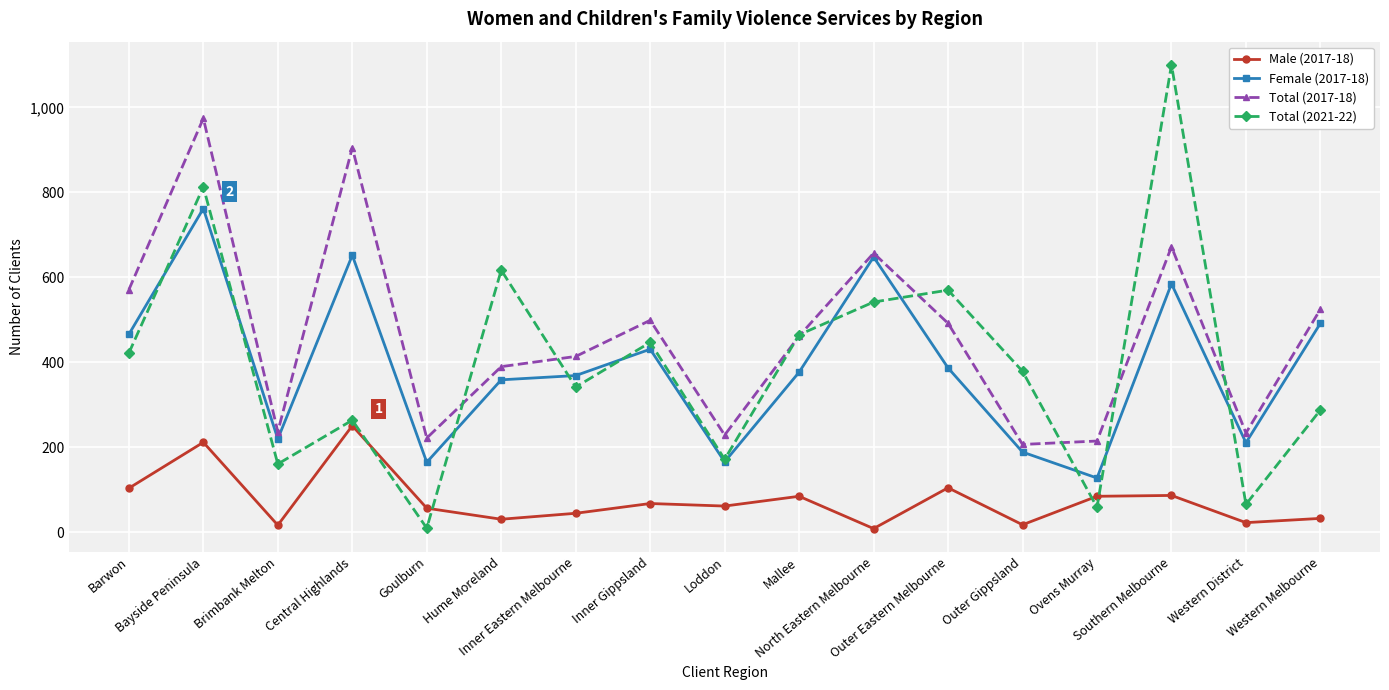

Rank the series by their maximum value, from highest to lowest.

Total (2021-22), Total (2017-18), Female (2017-18), Male (2017-18)